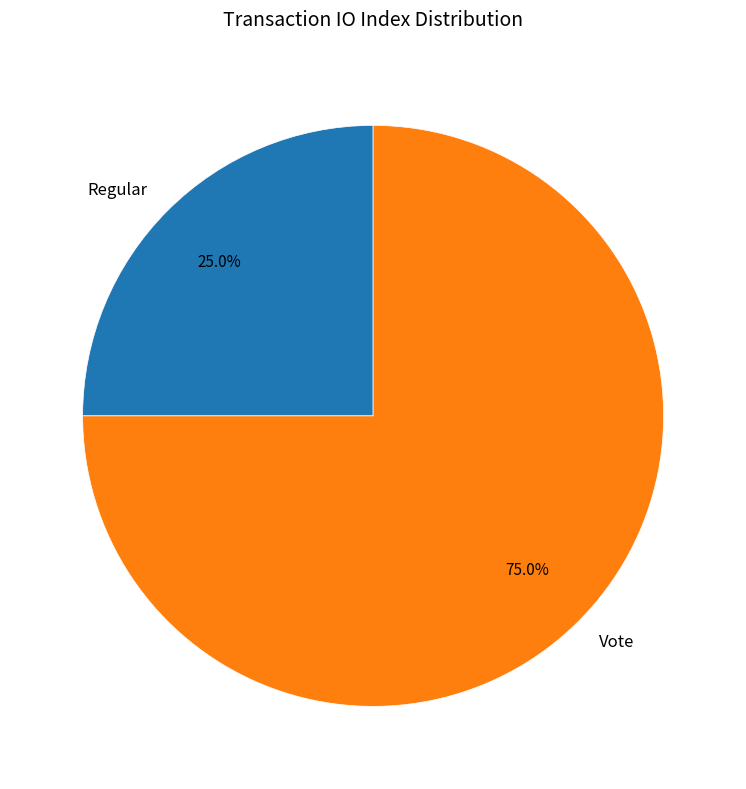

What is the ratio of the value at Vote to the value at Regular?

3.0